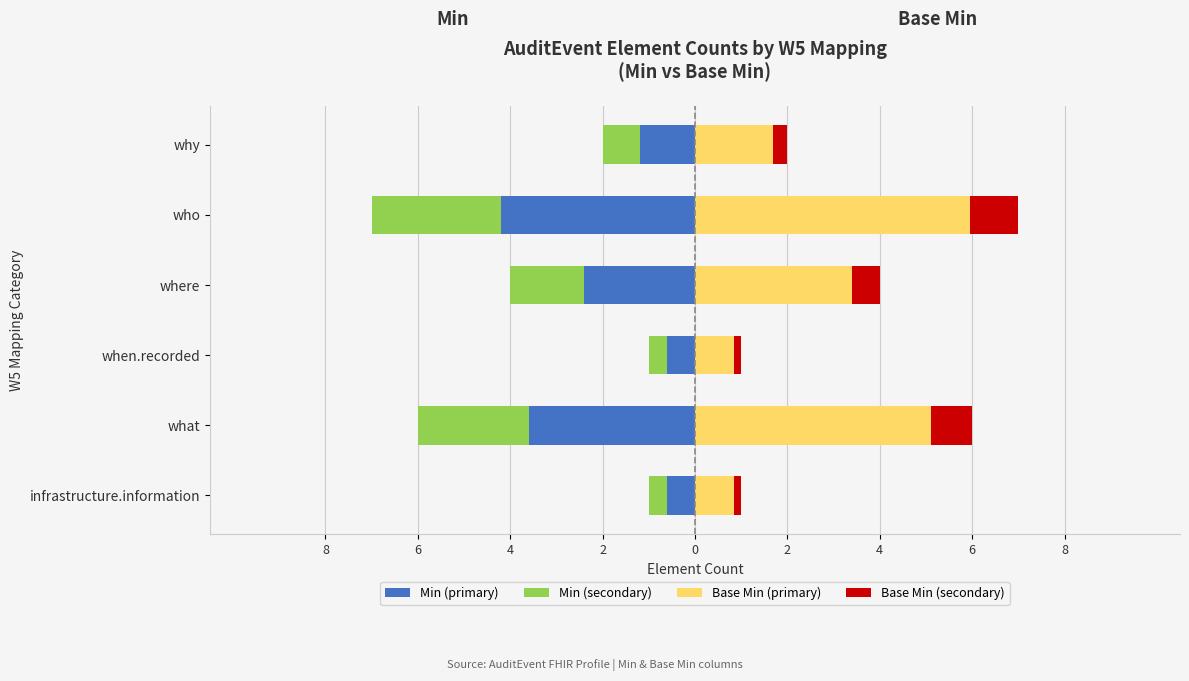

How many data points in Base Min (primary) are above 3?

3